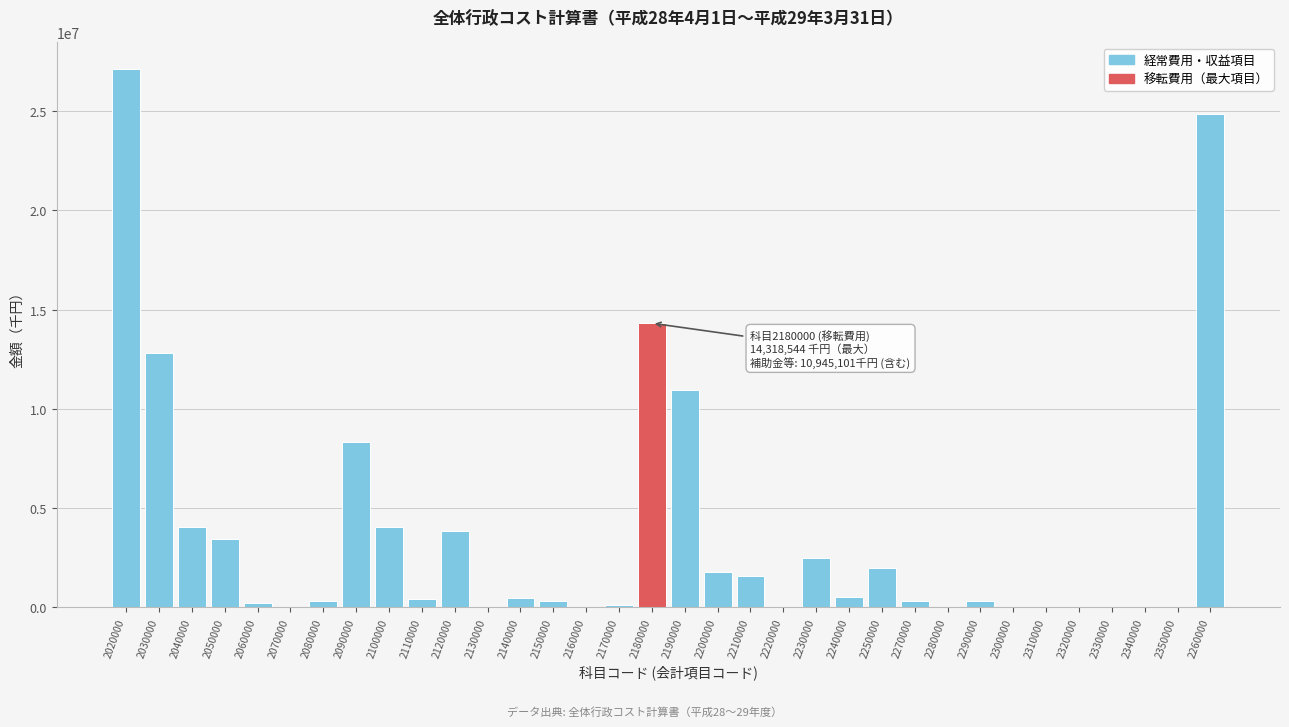

At which label is the value closest to 13556994?

2030000